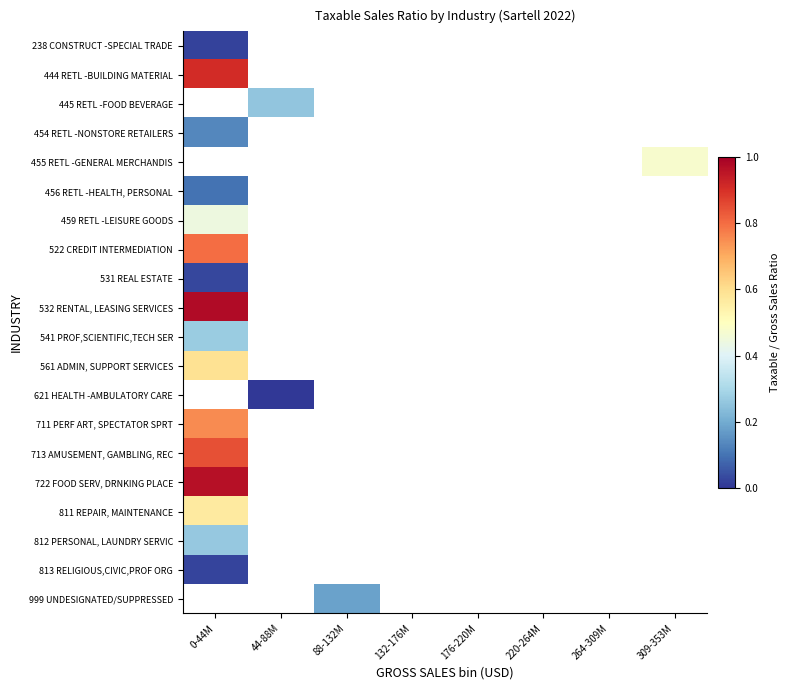

Rank the series by their maximum value, from highest to lowest.

445 RETL -FOOD BEVERAGE, 455 RETL -GENERAL MERCHANDIS, 532 RENTAL, LEASING SERVICES, 722 FOOD SERV, DRNKING PLACE, 444 RETL -BUILDING MATERIAL, 522 CREDIT INTERMEDIATION, 811 REPAIR, MAINTENANCE, 459 RETL -LEISURE GOODS, 812 PERSONAL, LAUNDRY SERVIC, 454 RETL -NONSTORE RETAILERS, 456 RETL -HEALTH, PERSONAL, 531 REAL ESTATE, 813 RELIGIOUS,CIVIC,PROF ORG, 999 UNDESIGNATED/SUPPRESSED, 713 AMUSEMENT, GAMBLING, REC, 561 ADMIN, SUPPORT SERVICES, 238 CONSTRUCT -SPECIAL TRADE, 621 HEALTH -AMBULATORY CARE, 711 PERF ART, SPECTATOR SPRT, 541 PROF,SCIENTIFIC,TECH SER